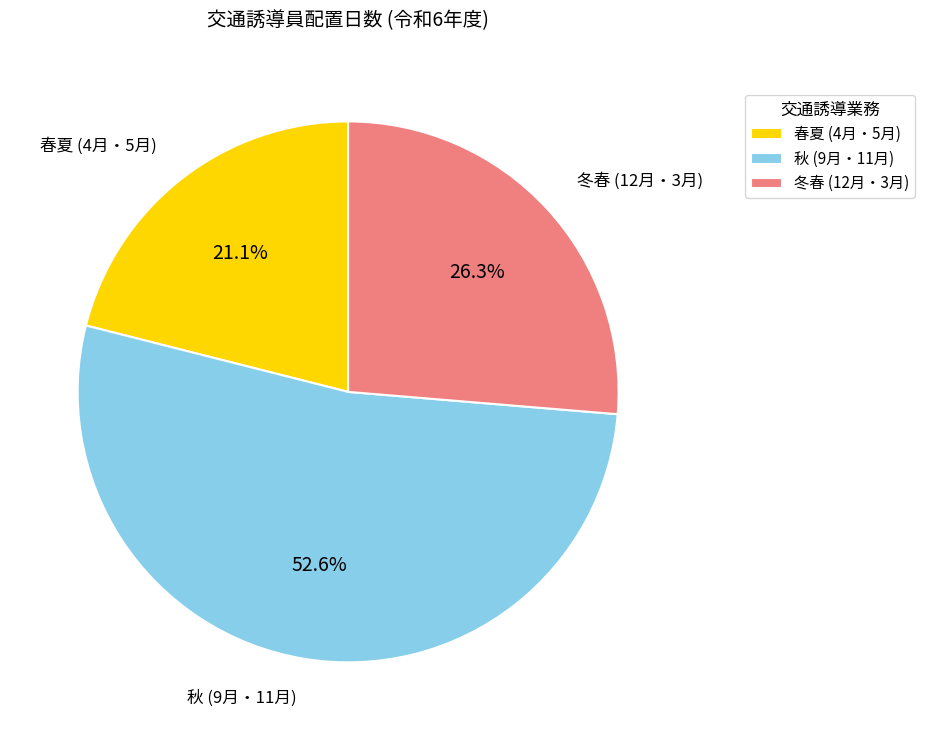

Is there a majority slice in this chart?

Yes